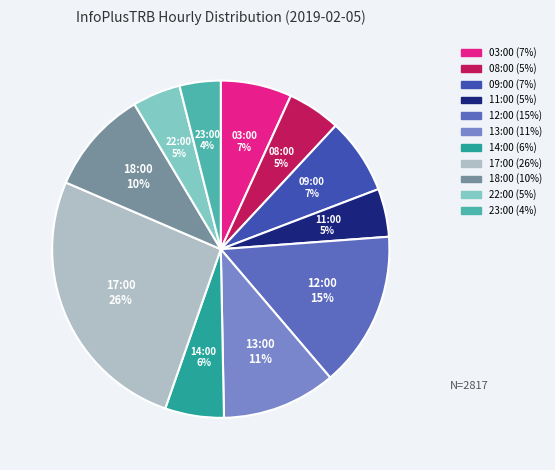

Between 12:00 and 11:00, which is larger?

12:00